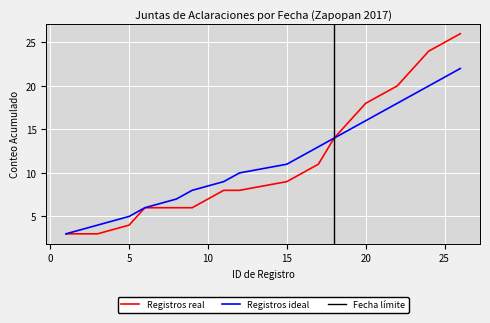

What is the highest value of the Registros real series?

26